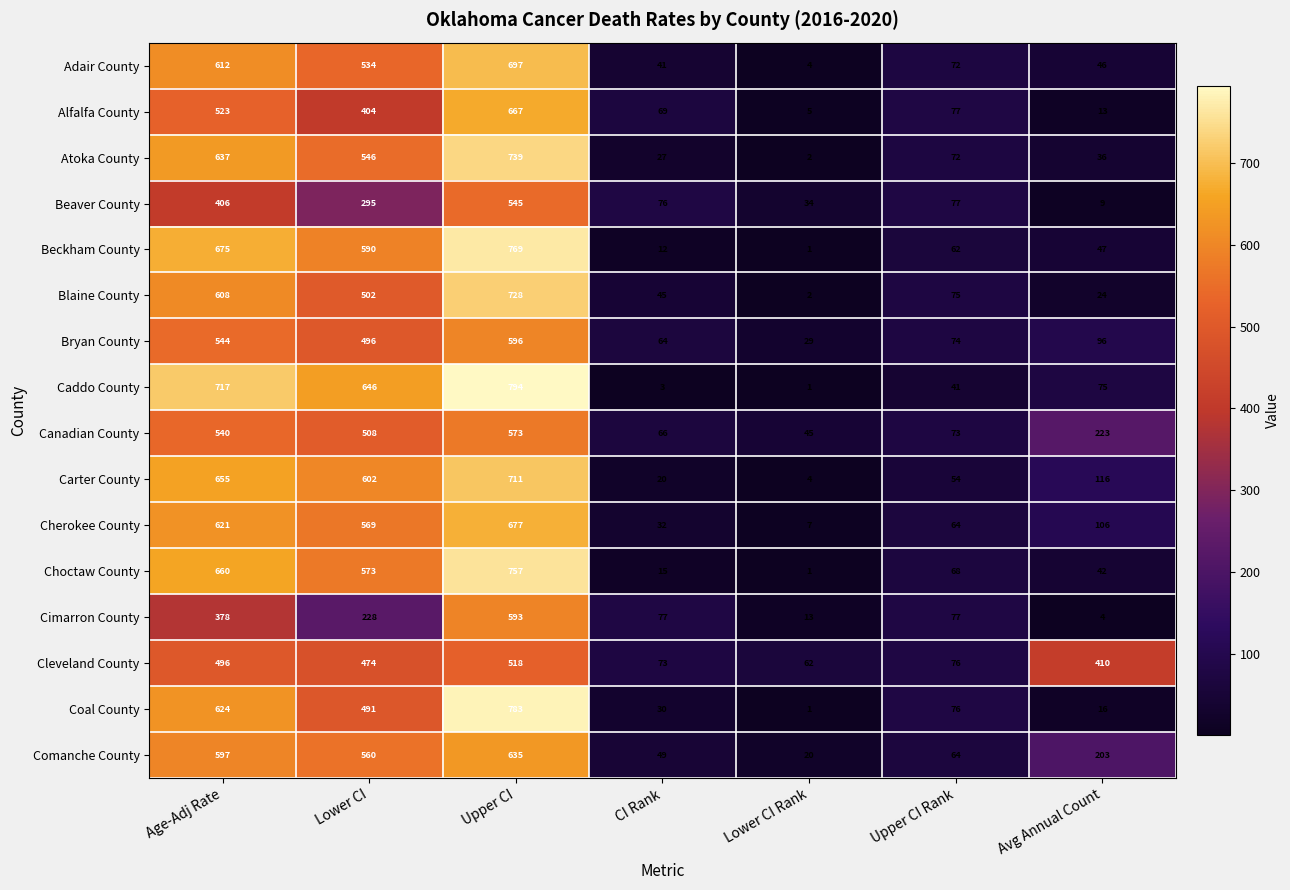

True or false: Atoka County has a value of 996 at Age-Adj Rate.

False